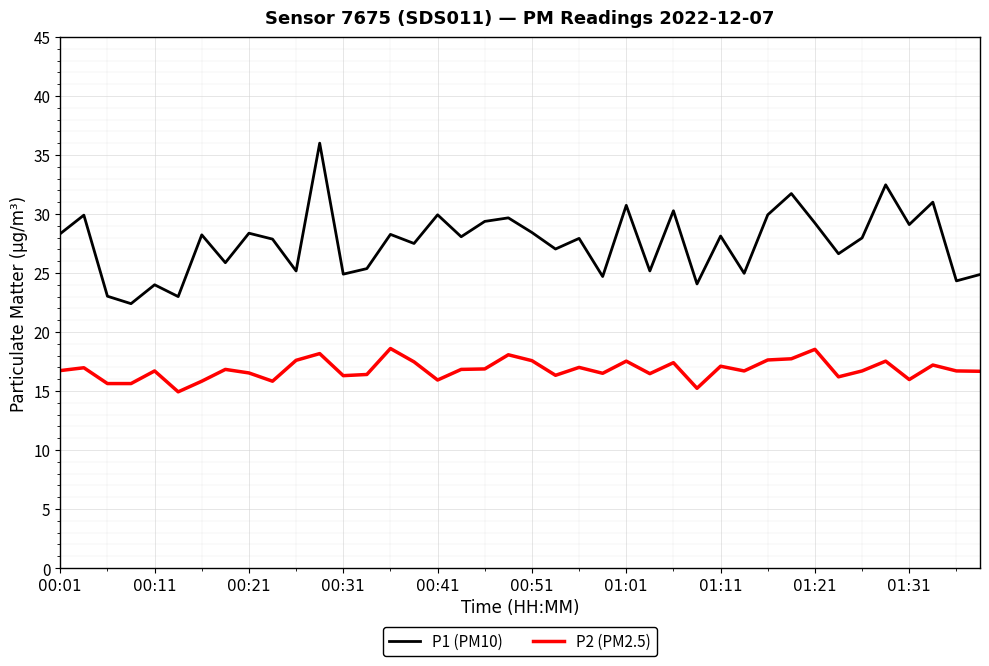

What is the greatest value displayed?

36.0